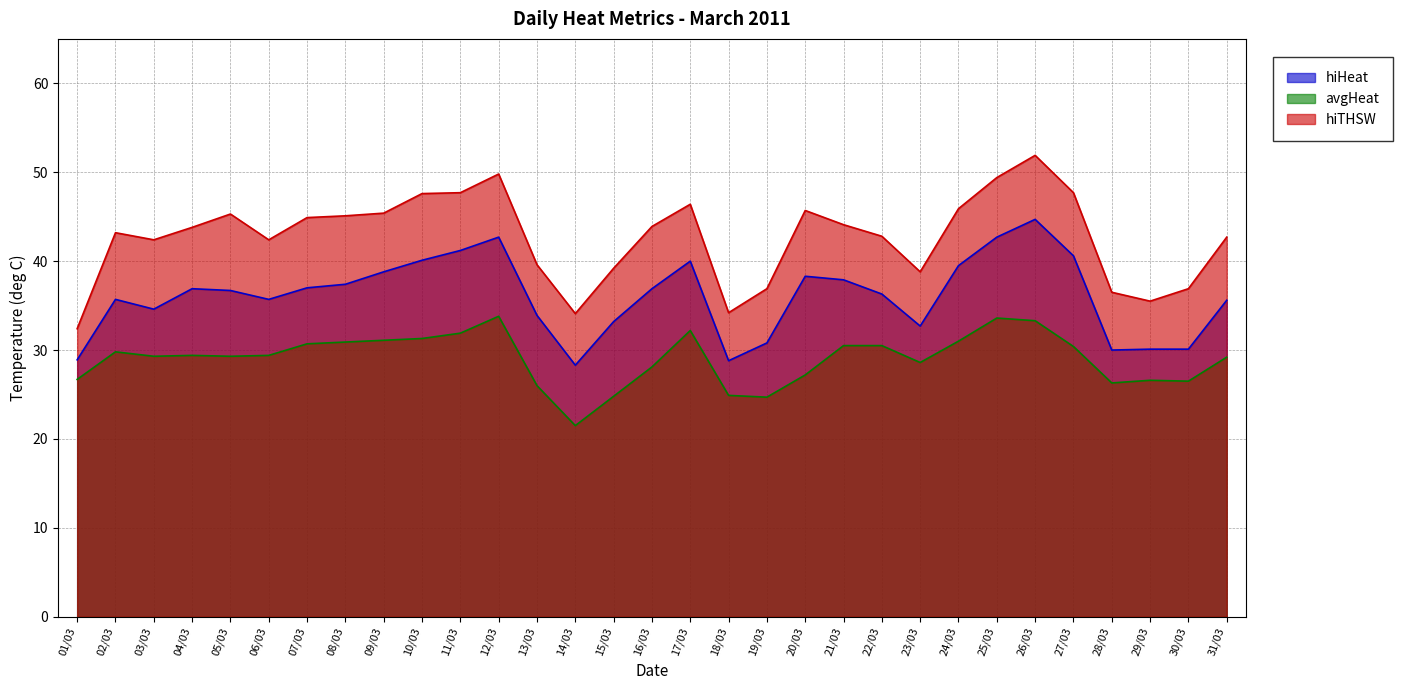

What is the maximum value shown in the chart?

51.9